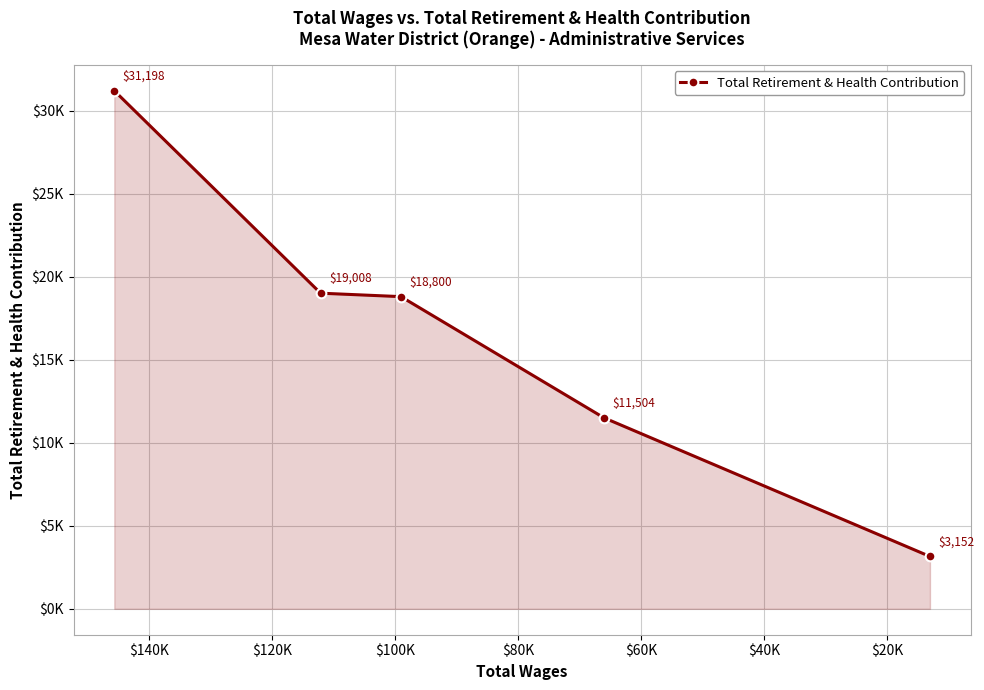

Does the chart display data point markers on the line(s)?

Yes